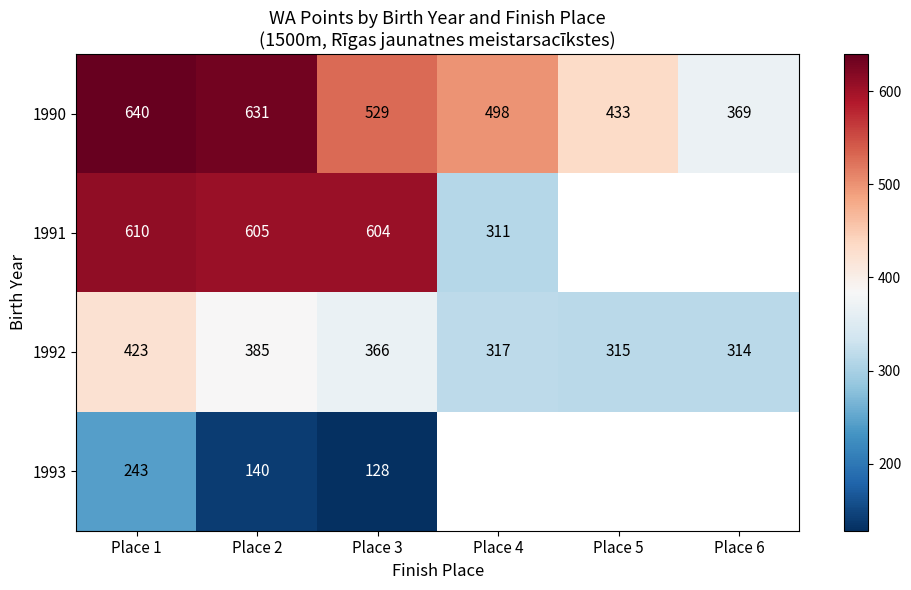

Is it true that 1991 equals 604 at Place 3?

True